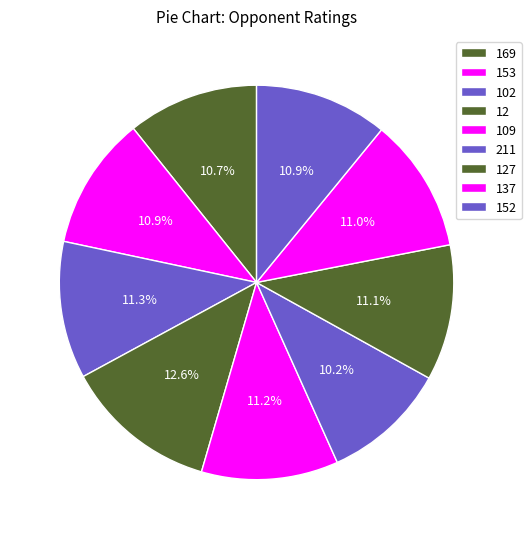

To the nearest percent, what is the combined percentage of 169 and 102?

22%